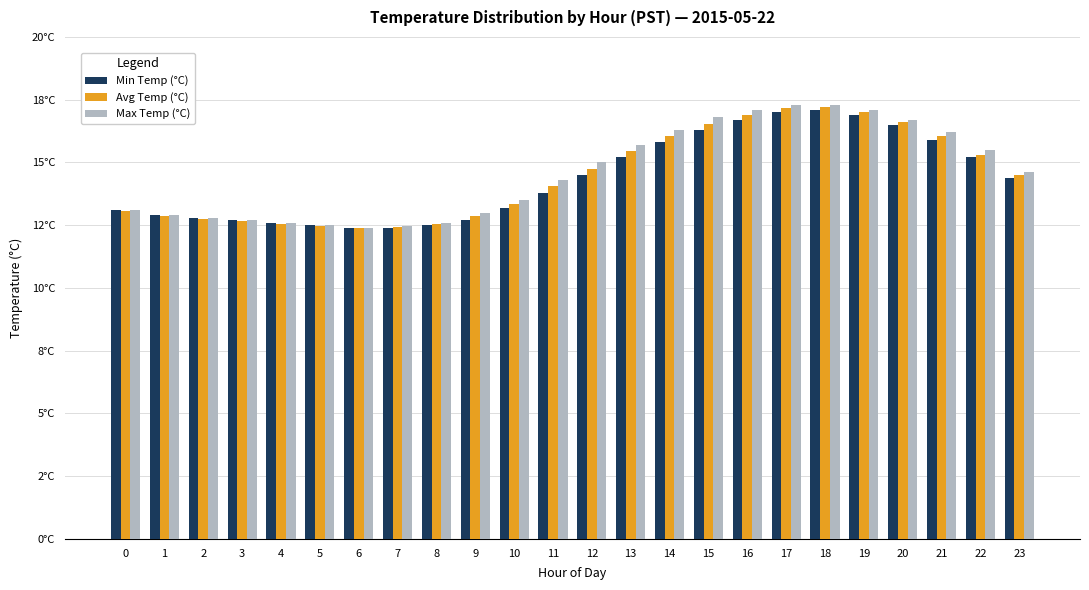

What is the value of the Max Temp (°C) bar at the 3rd from the left?

12.8